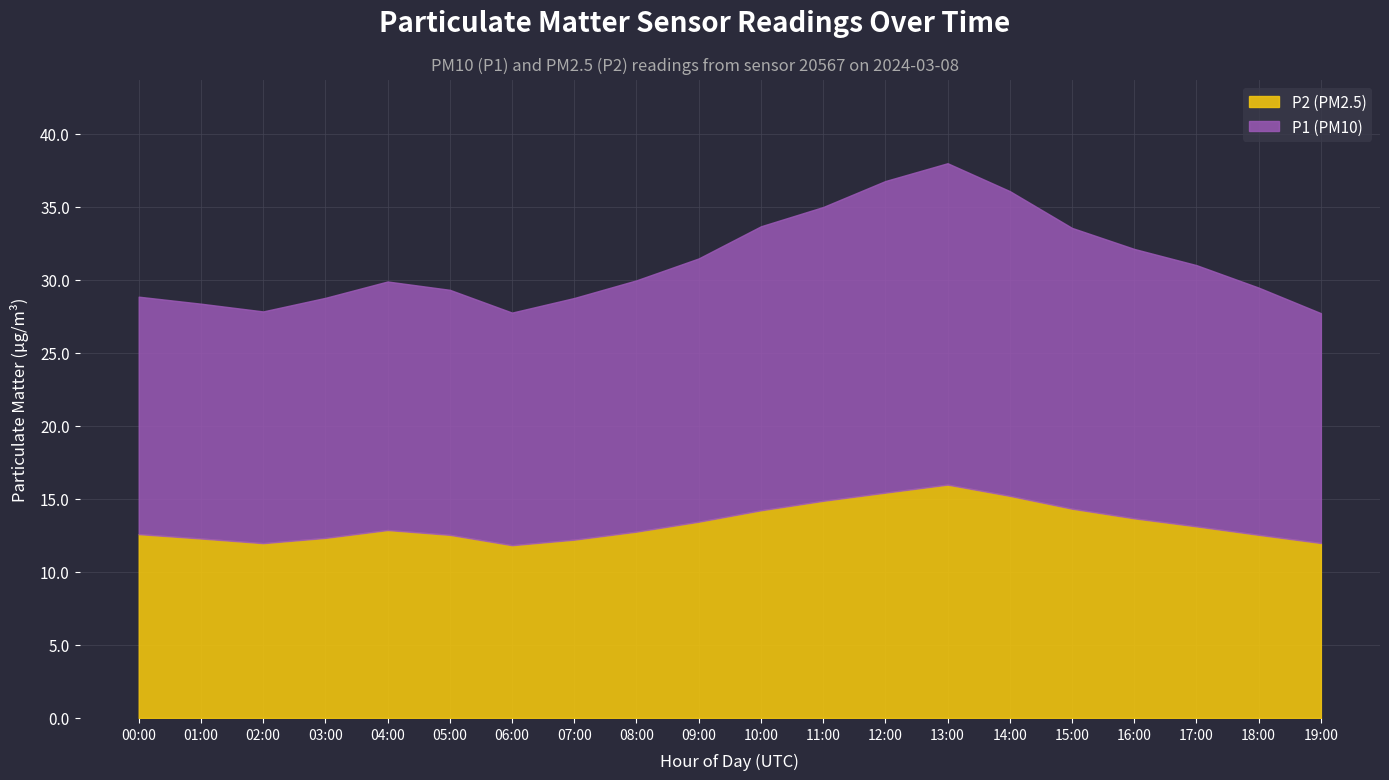

What is the value of the P2 point at the 12th from the left?

14.9